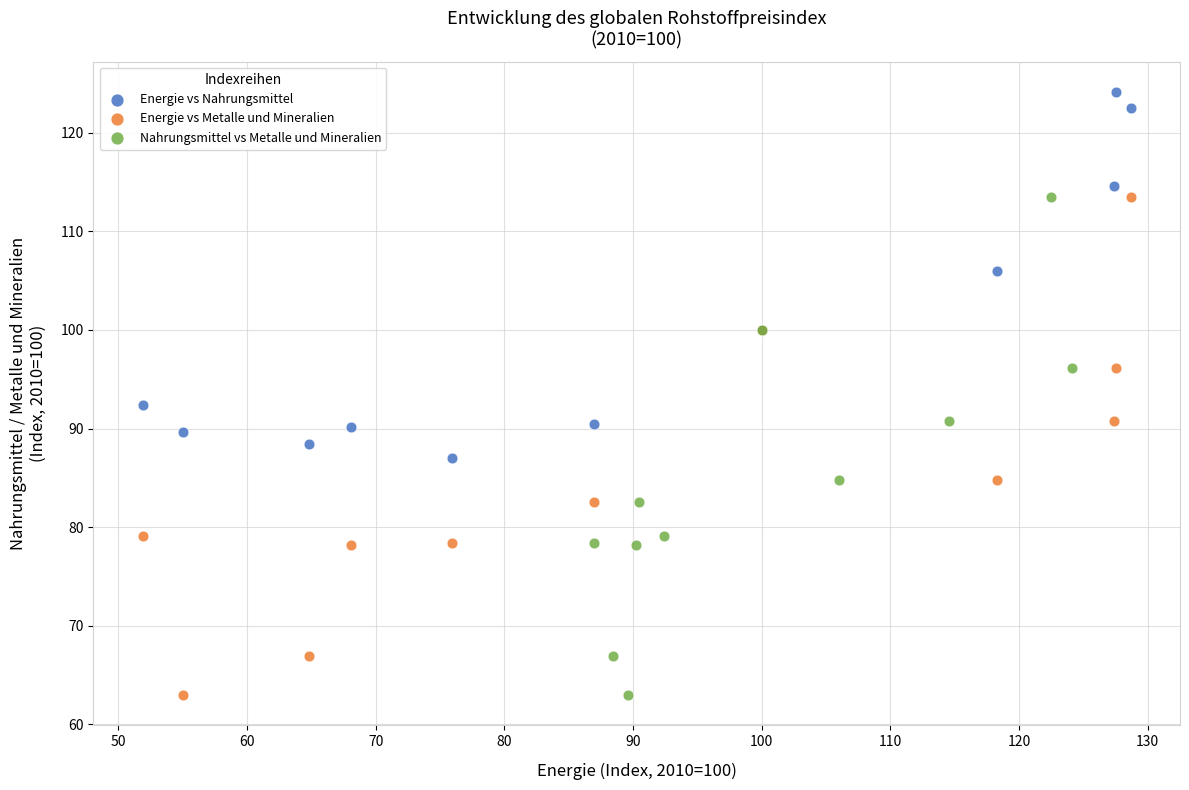

Which series reaches the maximum Y coordinate?

Energie vs Nahrungsmittel